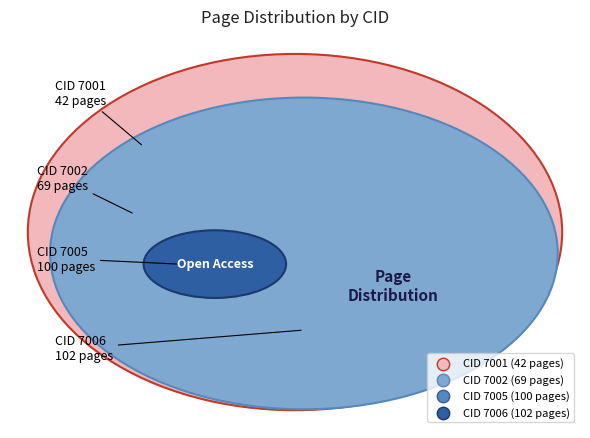

Approximately how many times larger is the value at 7002 compared to 7001?

1.6